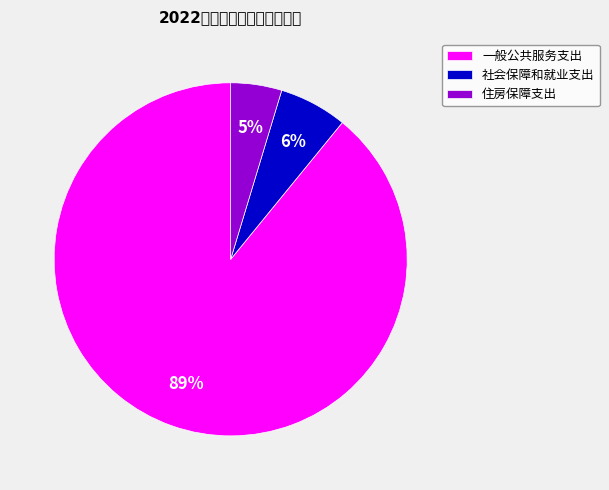

Is there a majority slice in this chart?

Yes